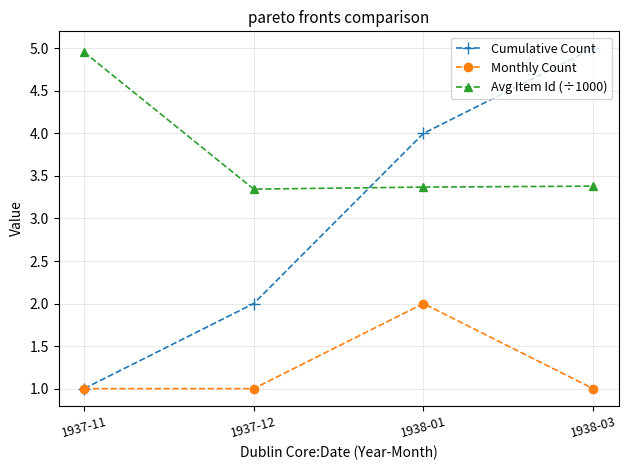

Which category has the highest value in the Monthly Count series?

1938-01